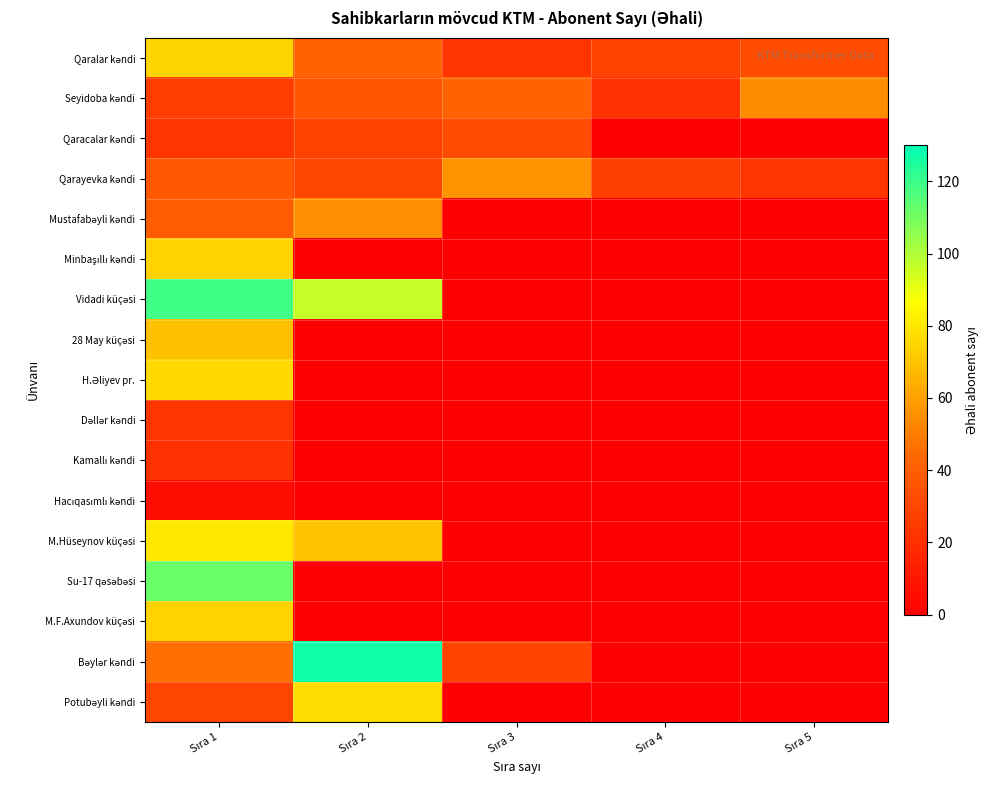

List the series in order of their peak value, lowest first.

Hacıqasımlı kəndi, Kamallı kəndi, Dəllər kəndi, Qaracalar kəndi, Seyidoba kəndi, Mustafabəyli kəndi, Qarayevka kəndi, 28 May küçəsi, Minbaşıllı kəndi, M.F.Axundov küçəsi, Qaralar kəndi, H.Əliyev pr., Potubəyli kəndi, M.Hüseynov küçəsi, Su-17 qəsəbəsi, Vidadi küçəsi, Bəylər kəndi